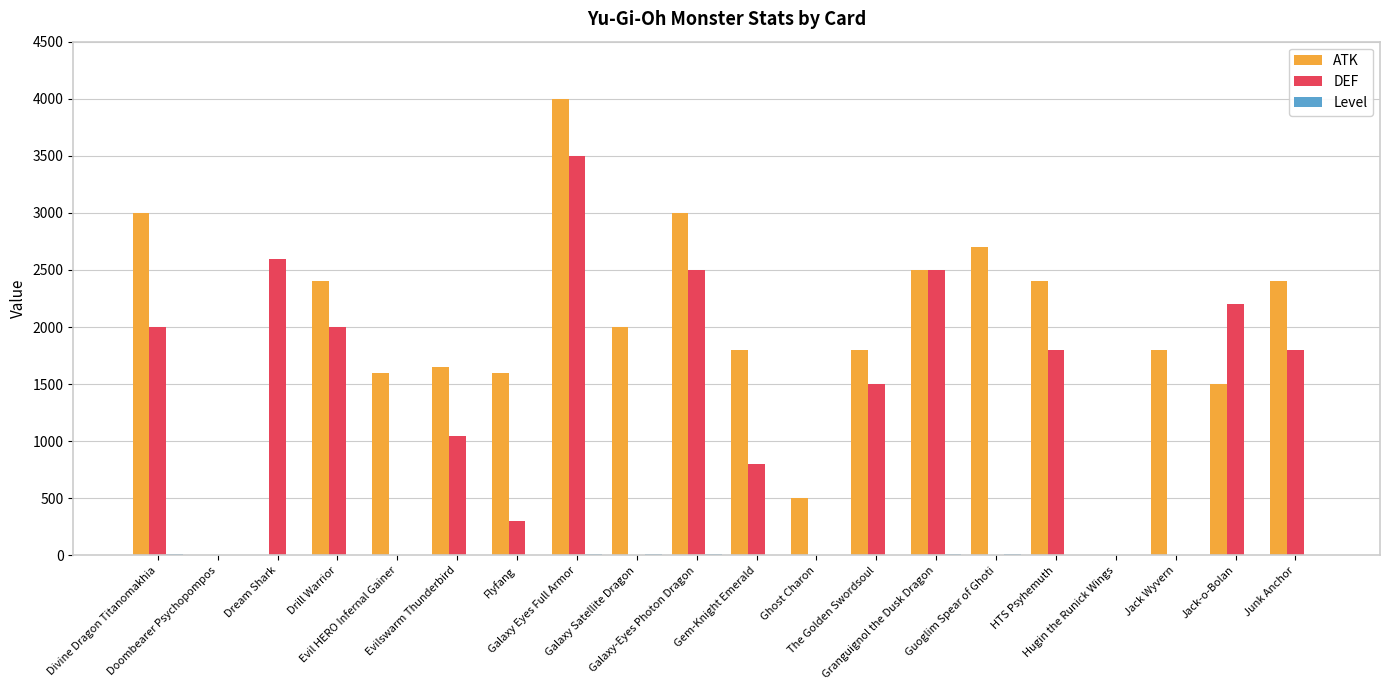

Which series has the largest total across all categories?

ATK